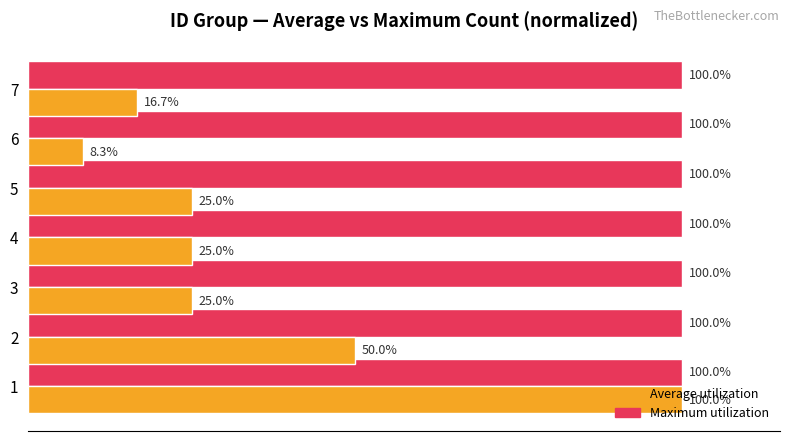

List the series in order of their overall mean, highest first.

Maximum utilization, Average utilization